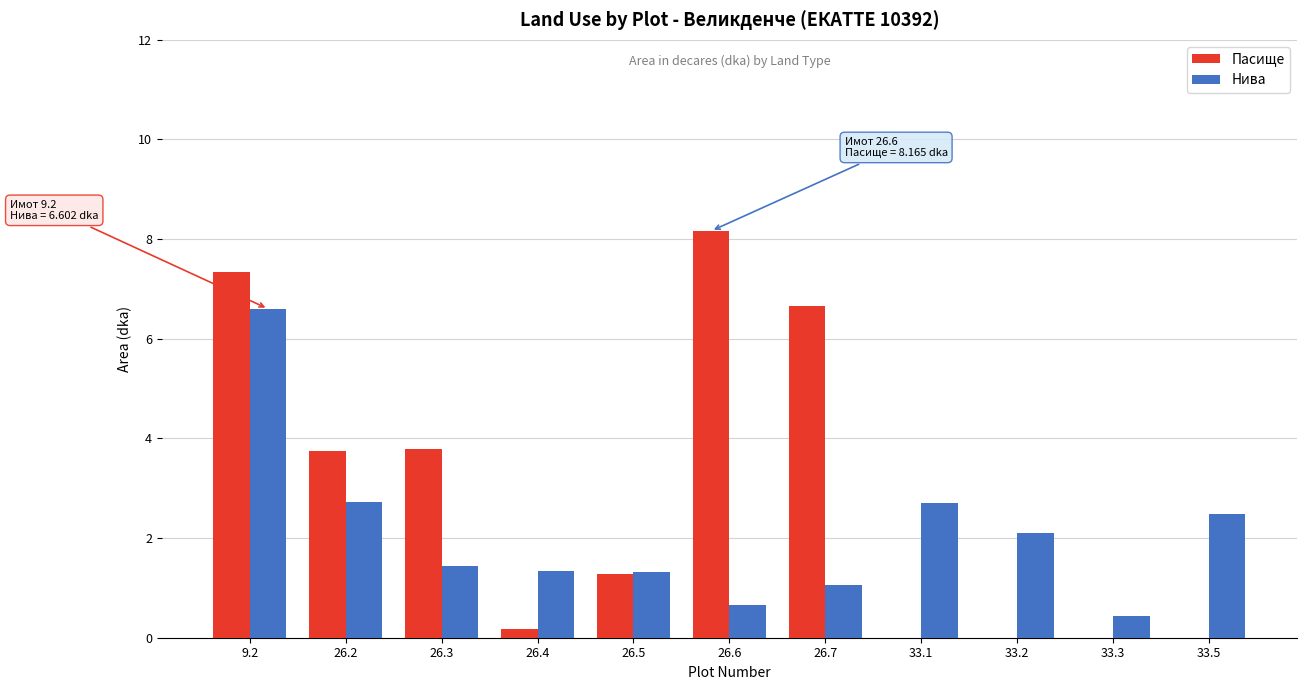

What is the greatest value displayed?

8.2